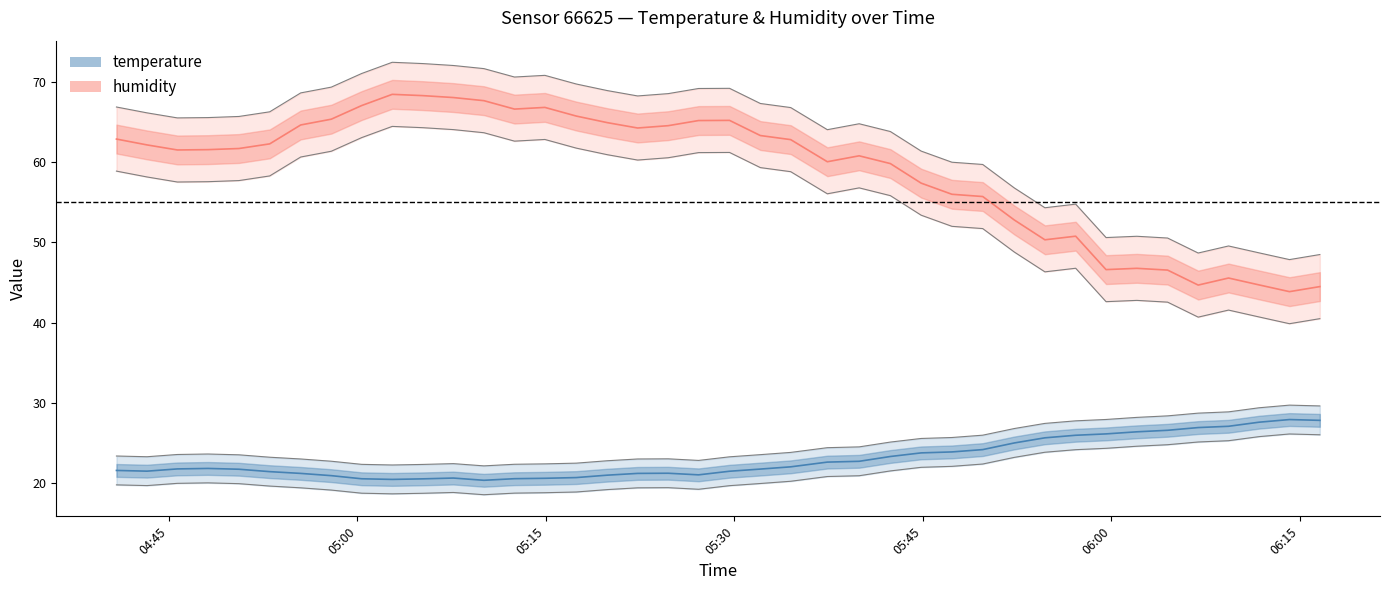

Between 04:53 and 05:17, which series saw the biggest shift?

humidity